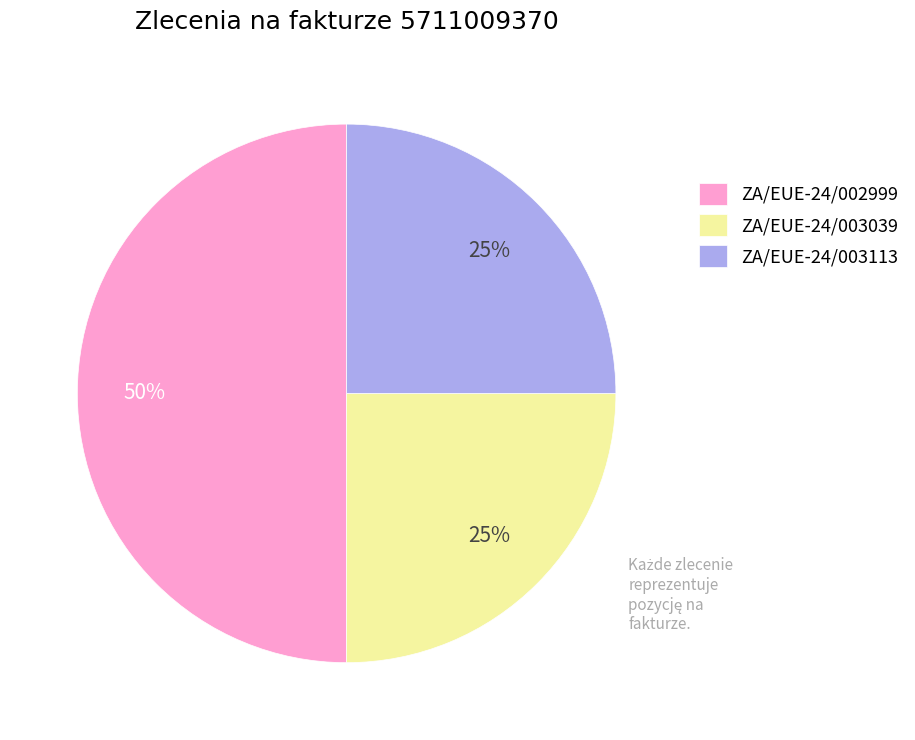

Approximately how many times larger is the value at ZA/EUE-24/003039 compared to ZA/EUE-24/002999?

0.5